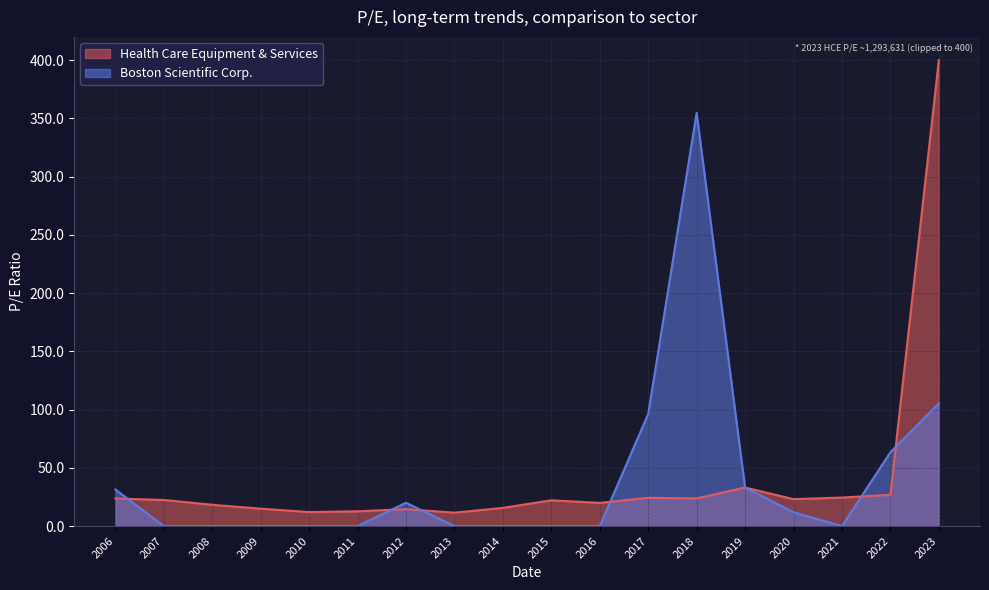

Which series ends up on top after the final intersection of Boston Scientific Corp. and Health Care Equipment & Services?

Health Care Equipment & Services